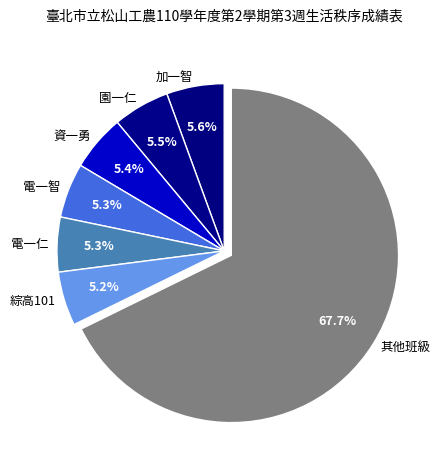

Which slice is the largest?

其他班級